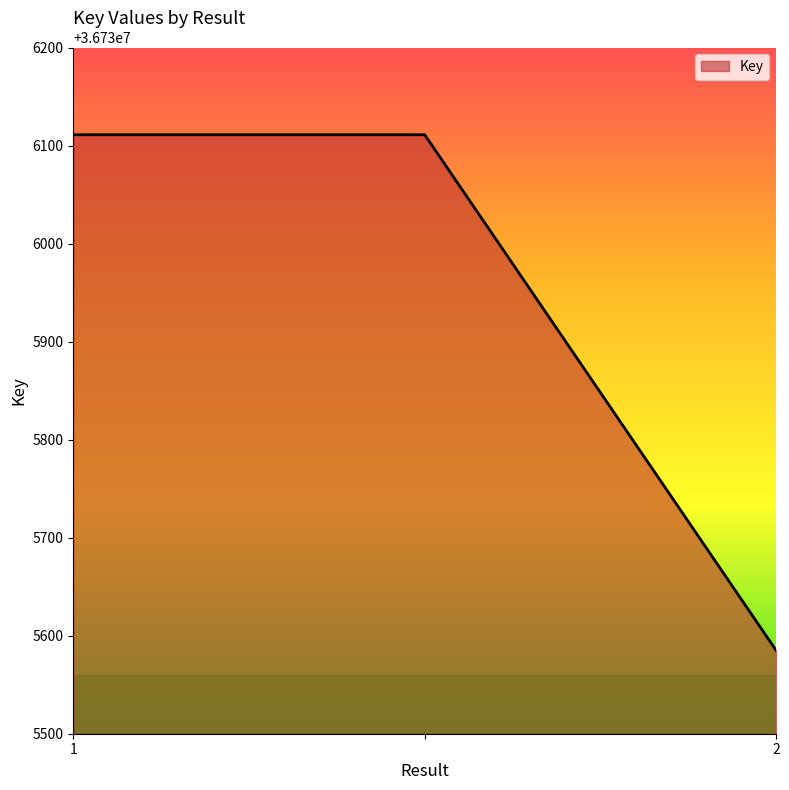

What is the sum of all values?

110207807